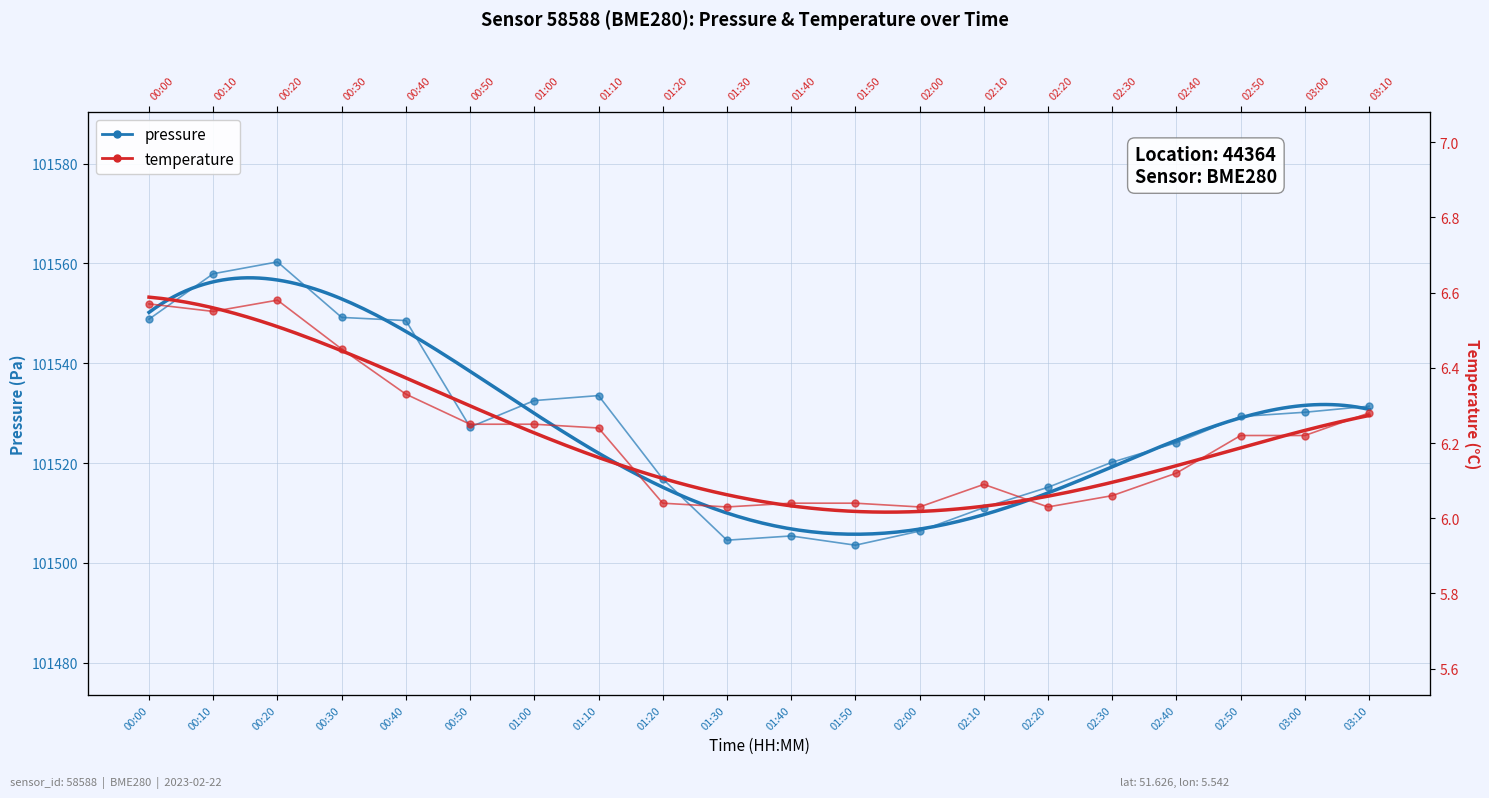

True or false: pressure and temperature cross at least once.

False